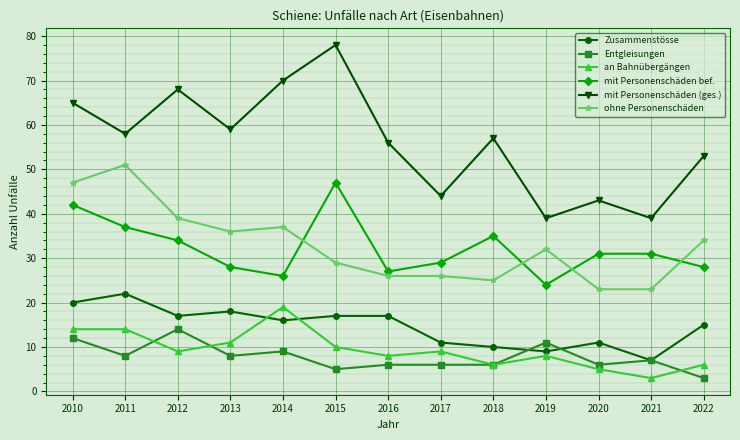

At which label does ohne Personenschäden first exceed 32?

2010